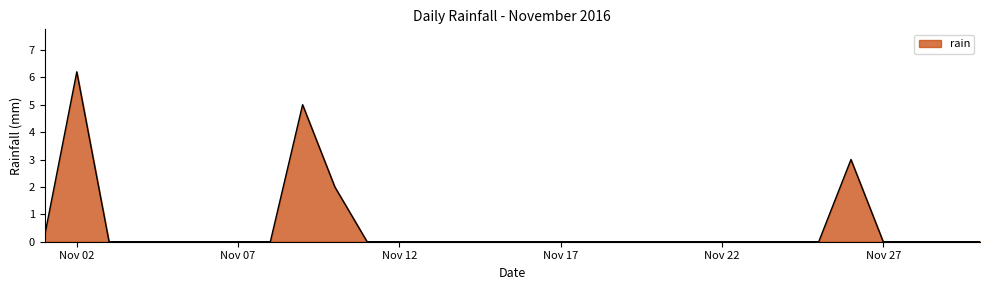

Reading left to right, what are all the values shown in this chart?

0.2	6.2	0.0	0.0	0.0	0.0	0.0	0.0	5.0	2.0	0.0	0.0	0.0	0.0	0.0	0.0	0.0	0.0	0.0	0.0	0.0	0.0	0.0	0.0	0.0	3.0	0.0	0.0	0.0	0.0